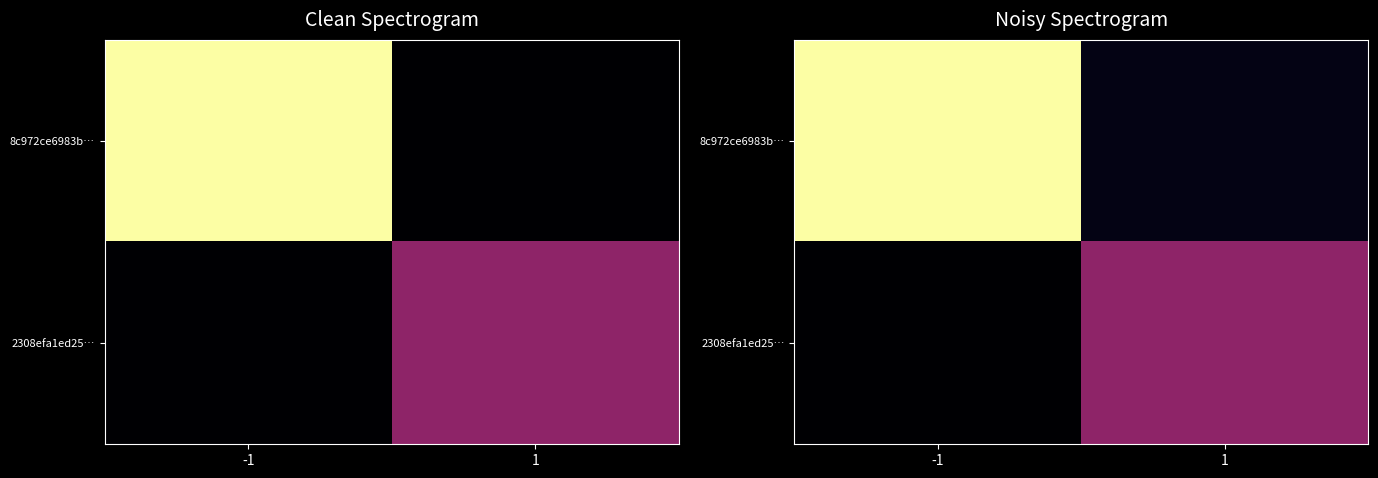

What is the sum of the 8c972ce6983b… values at -1 and 1?

37.6